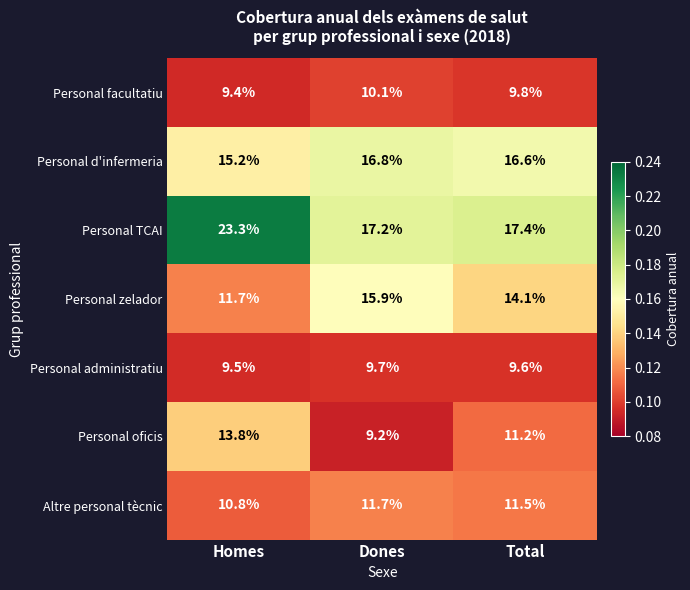

Where is Personal oficis nearest to the value 11?

Total